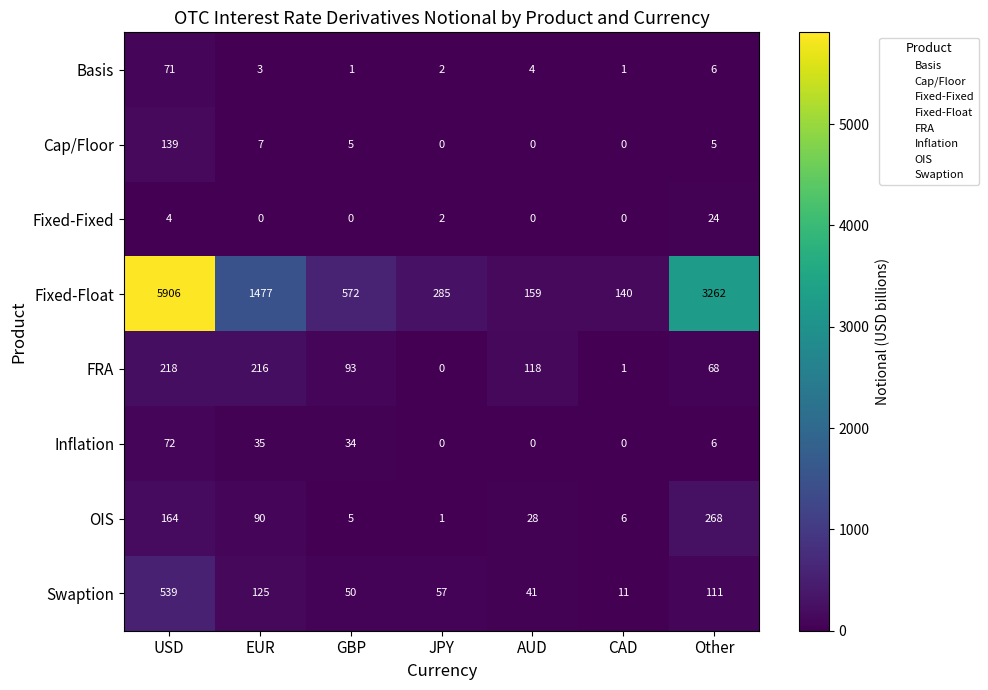

The OIS series shows 2 at JPY. True or false?

False